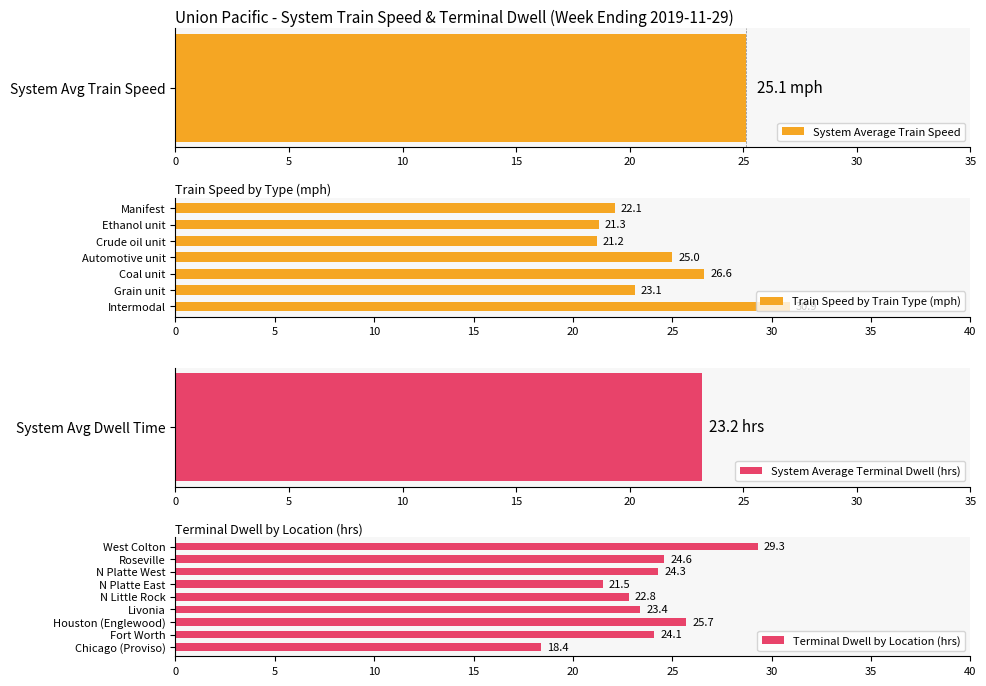

Rank the categories by value from highest to lowest.

Intermodal, Coal unit, Automotive unit, Grain unit, Manifest, Ethanol unit, Crude oil unit